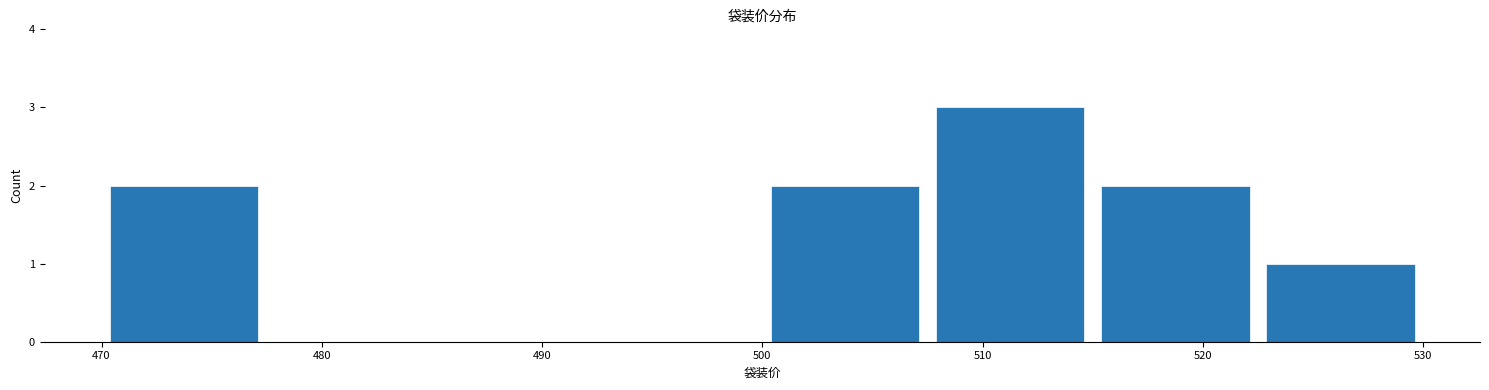

Reading left to right, list every bar in this chart as the range it spans on the x-axis followed by its height. Neither the bar edges nor the heights are printed on the chart, so give them approximately, as read against the axes.

470.0 to 477.5: 2
477.5 to 485.0: 0
485.0 to 492.5: 0
492.5 to 500.0: 0
500.0 to 507.5: 2
507.5 to 515.0: 3
515.0 to 522.5: 2
522.5 to 530.0: 1